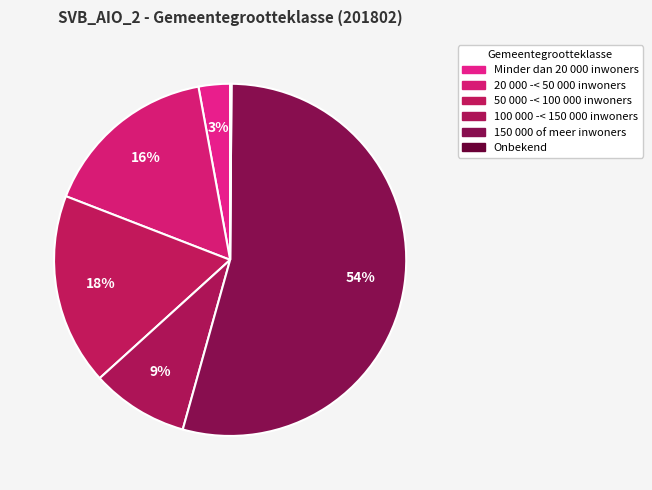

How many slices are in this pie chart?

6